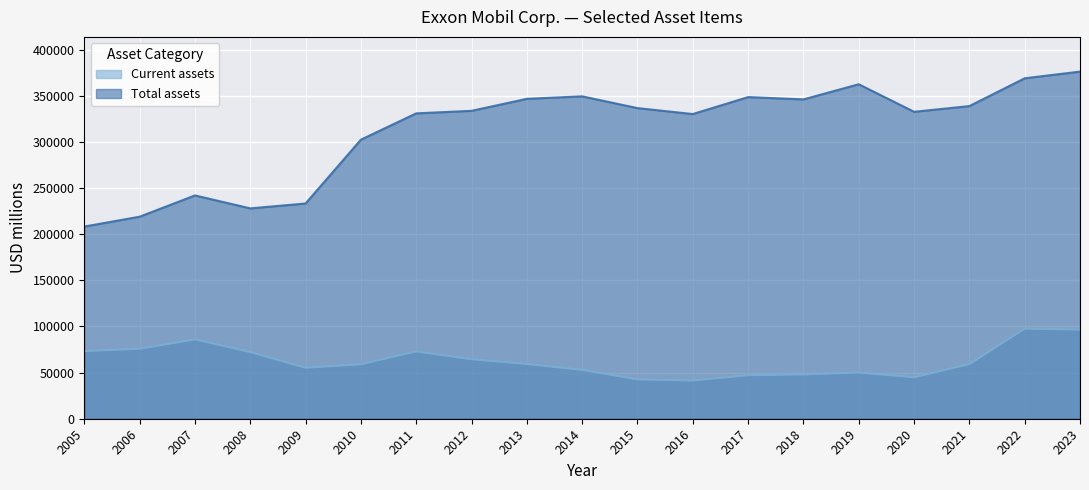

Reading left to right, list all the values displayed in this chart.

Current assets: 73342	75777	85963	72266	55235	58984	72963	64460	59308	52910	42623	41416	47134	47973	50052	44893	59154	97631	96609
Total assets: 208335	219015	242082	228052	233323	302510	331052	333795	346808	349493	336758	330314	348691	346196	362597	332750	338923	369067	376317